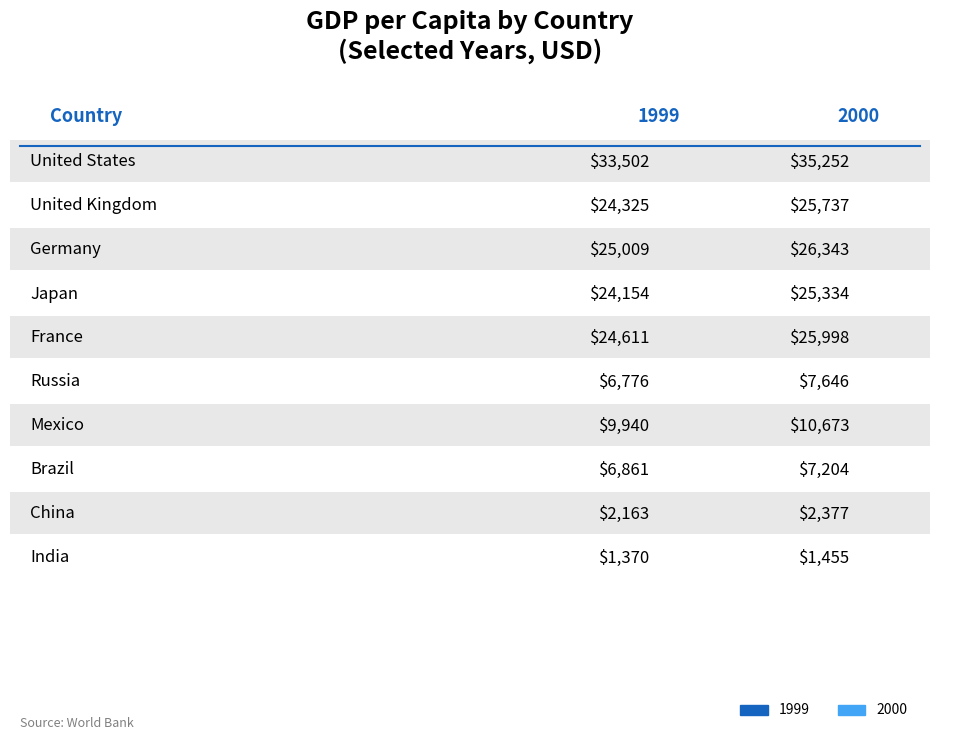

Reading right to left, list all the values displayed in this chart.

1999: 1370.5	2163.0	6861.0	9939.7	6775.8	24611.3	24153.8	25008.6	24325.5	33501.7
2000: 1454.7	2377.4	7203.5	10672.6	7645.9	25997.7	25333.6	26343.0	25736.6	35252.5